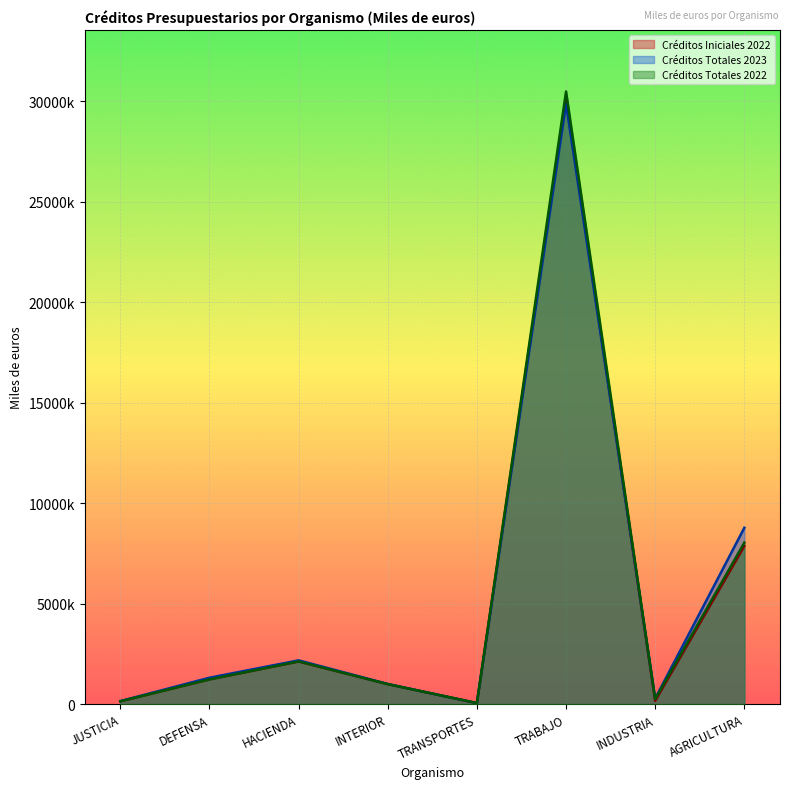

What position from the right is HACIENDA?

6